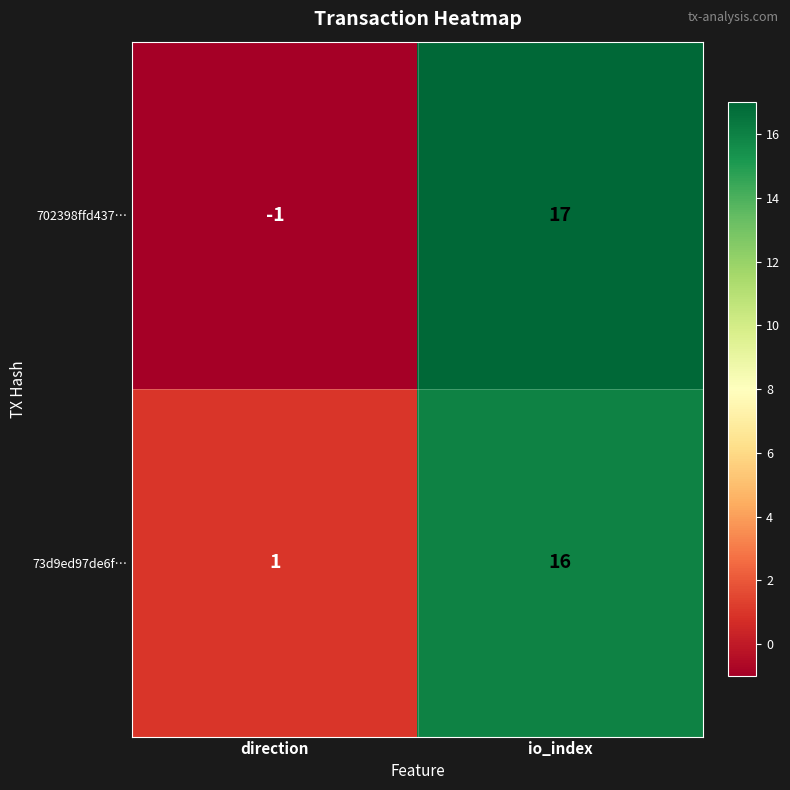

Rank the series at direction from highest to lowest value.

73d9ed97de6f…, 702398ffd437…